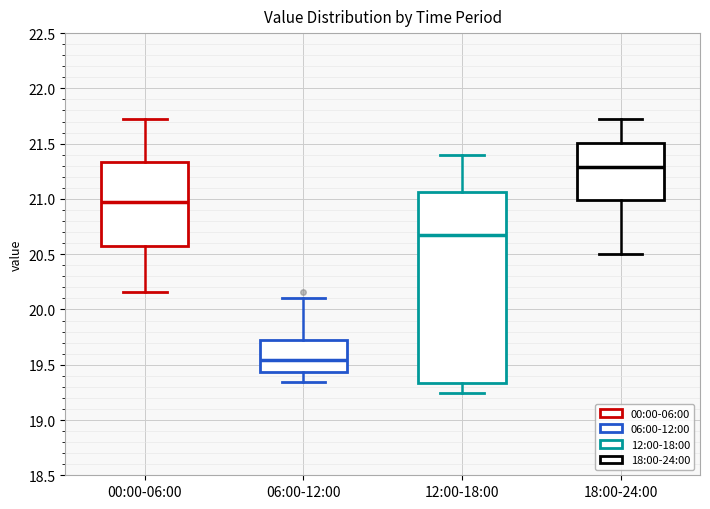

Where is the upper edge of the box for 06:00-12:00 on the y-axis? The values are not printed on the chart, so give them approximately, as read against the axis.

19.75